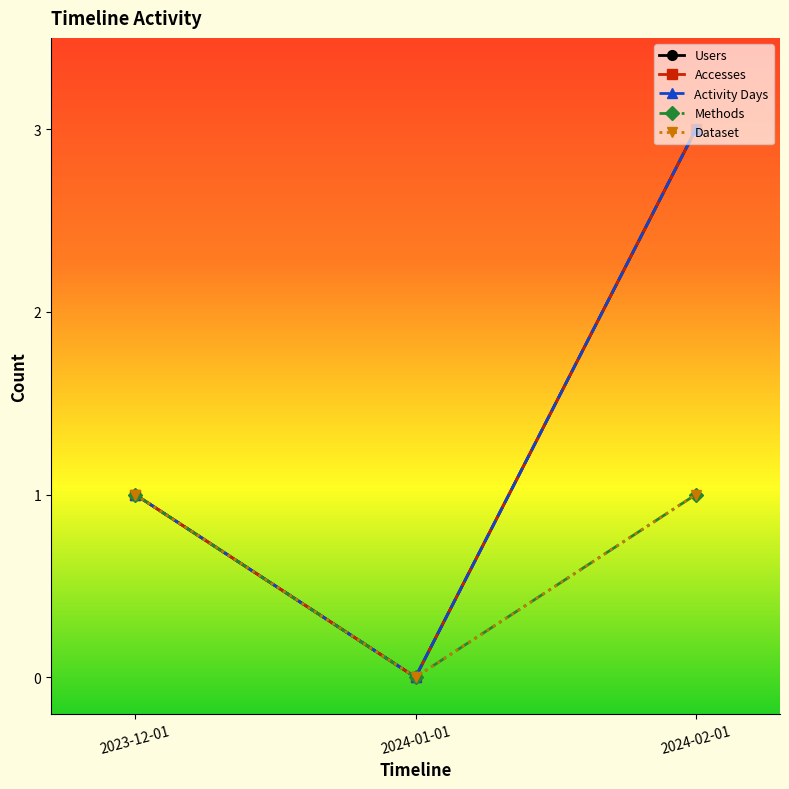

Which series has the largest range (max minus min)?

Users